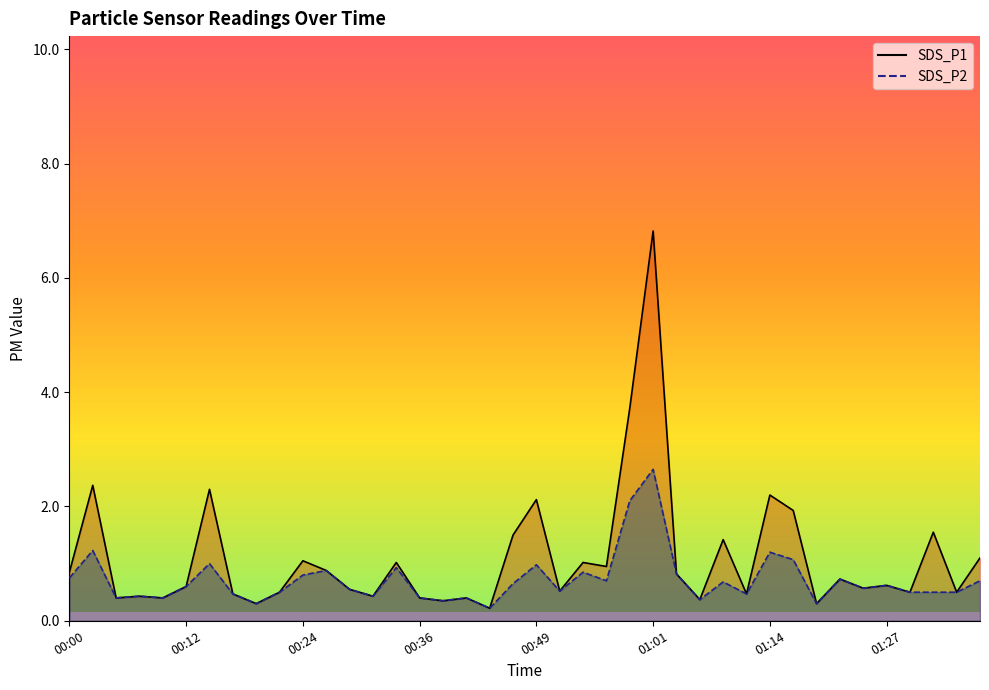

True or false: SDS_P2 and SDS_P1 intersect in this chart.

False